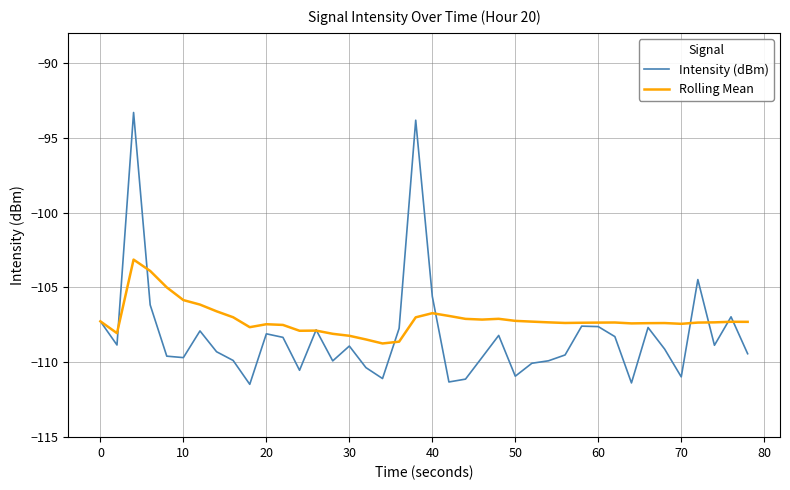

What is the difference between the second highest and minimum values in the Intensity (dBm) series?

17.6